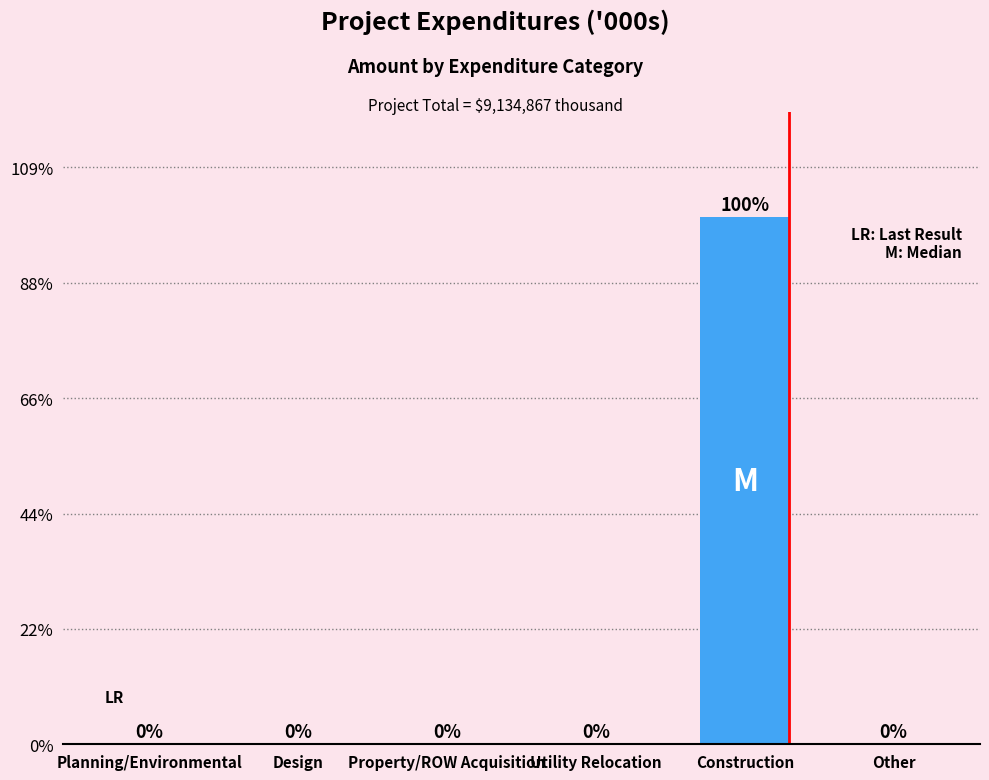

Is it true that the value at Utility Relocation is -5447188?

False